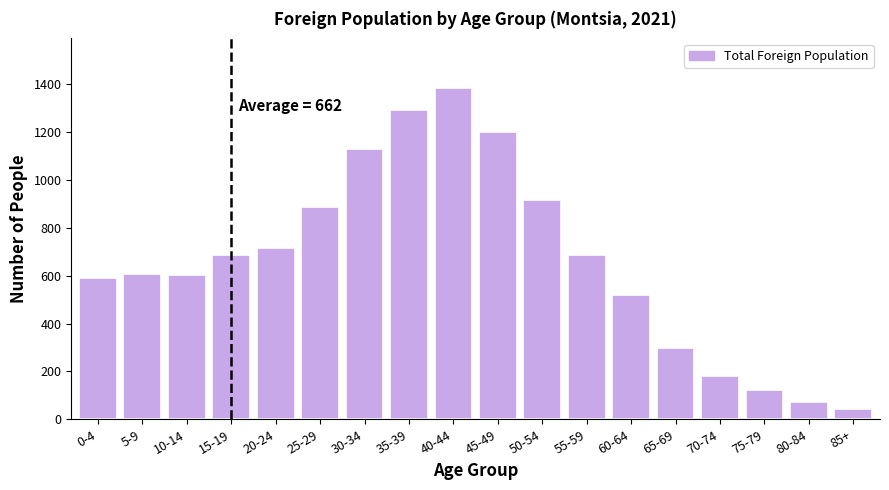

What is the smallest value displayed?

41